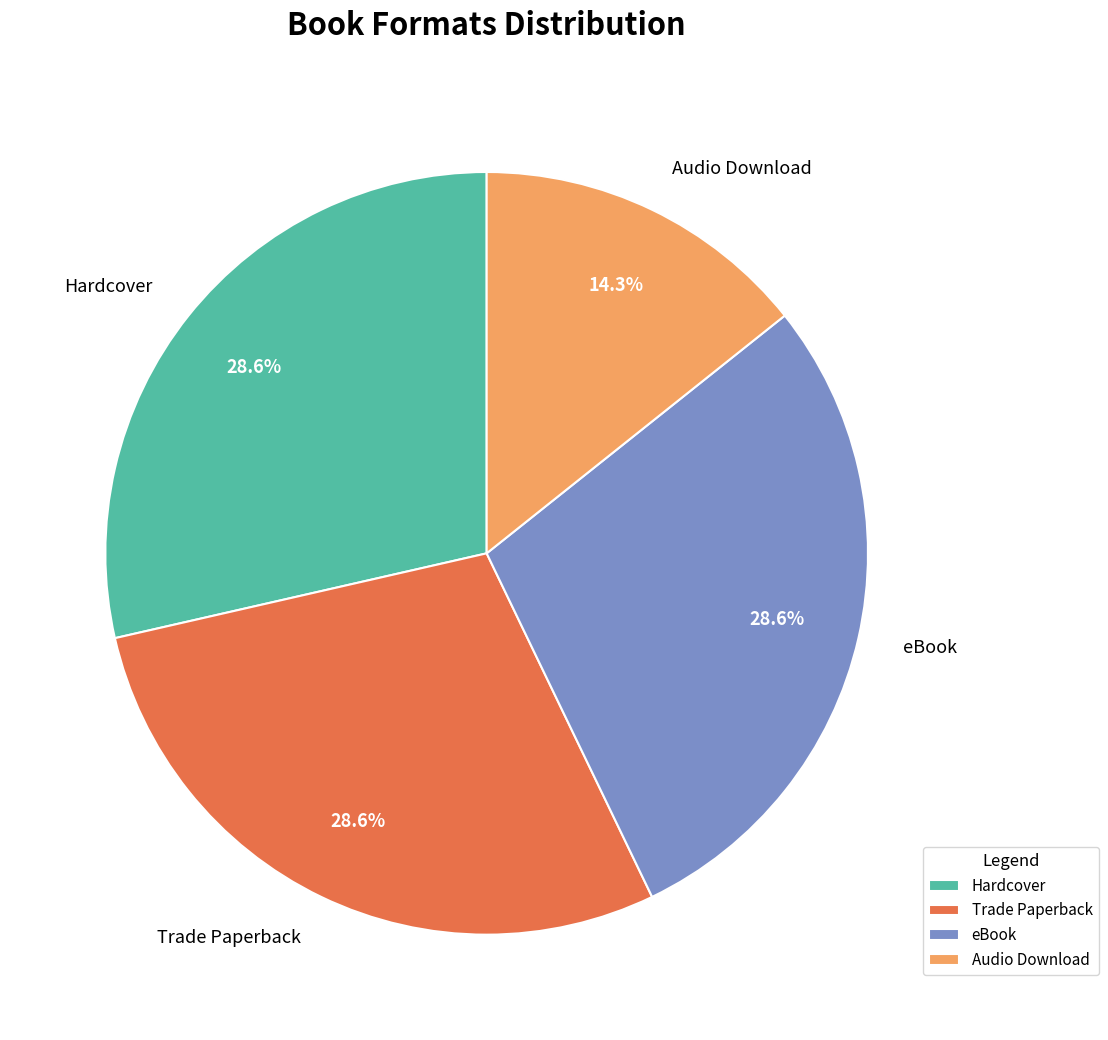

Which slice is the smallest?

Audio Download